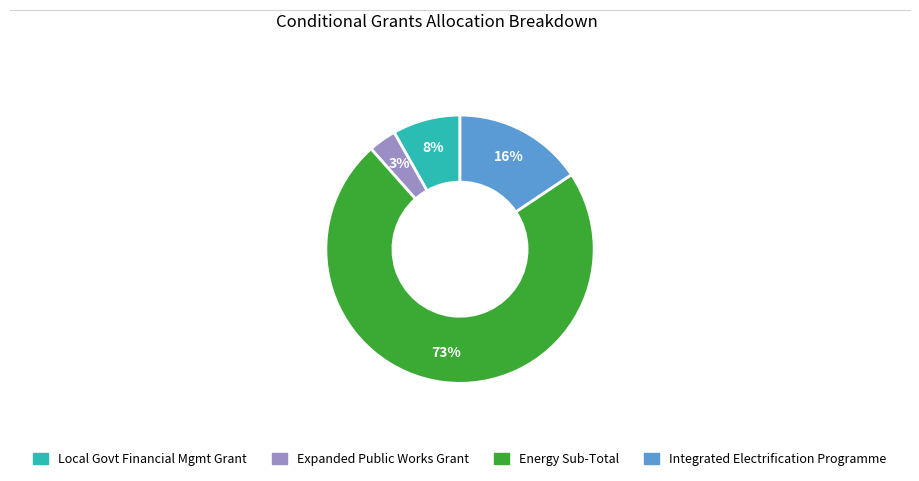

To the nearest percent, what is the average slice percentage?

25%